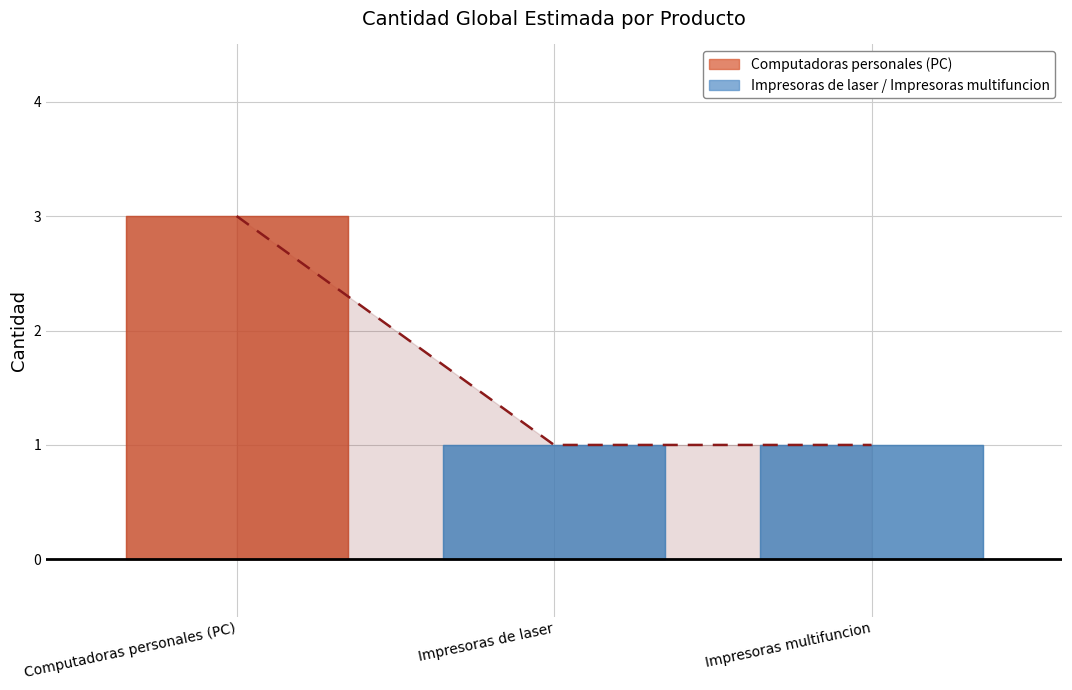

Reading left to right, what are all the values shown in this chart?

3	1	1